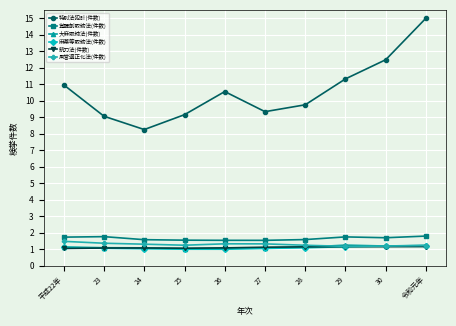

Is this an area chart (filled region under the line)?

No